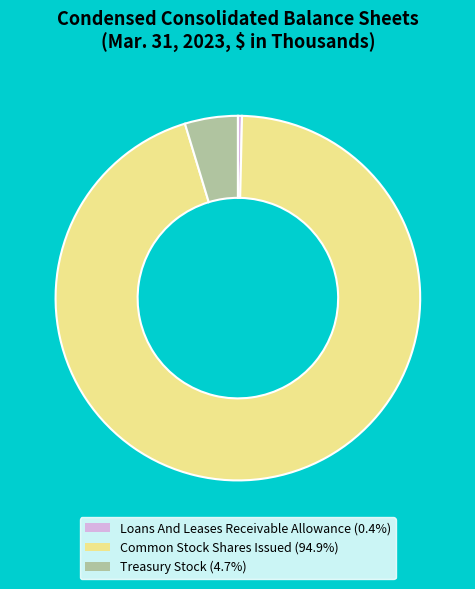

Is it true that Treasury Stock is 5% of the pie?

True